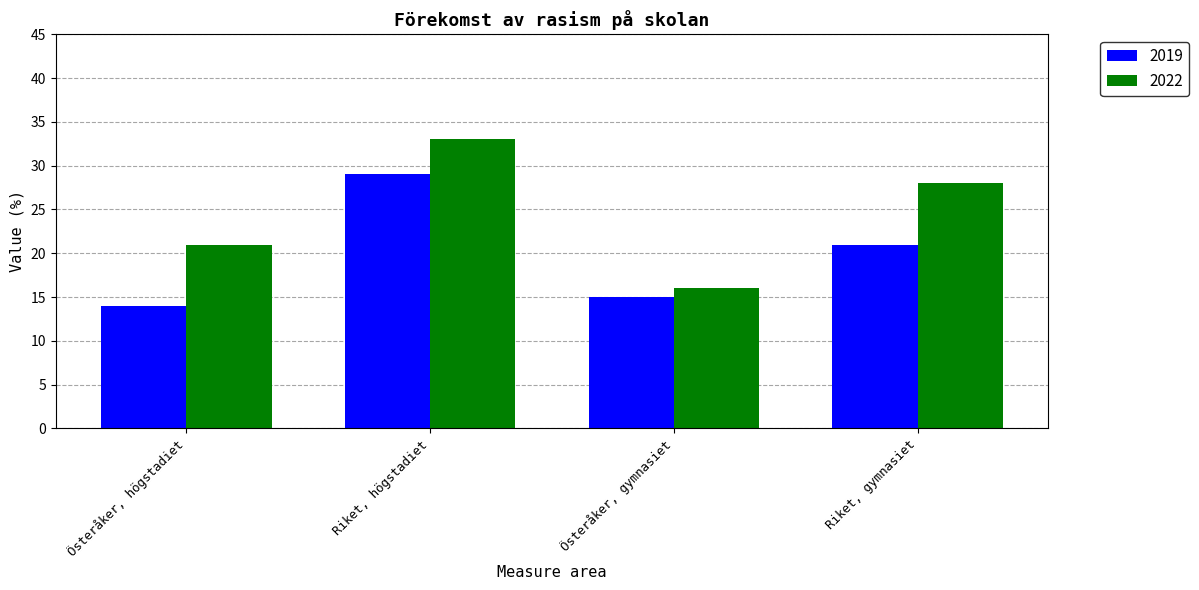

The value of 2022 at Riket, gymnasiet is 38. True or false?

False